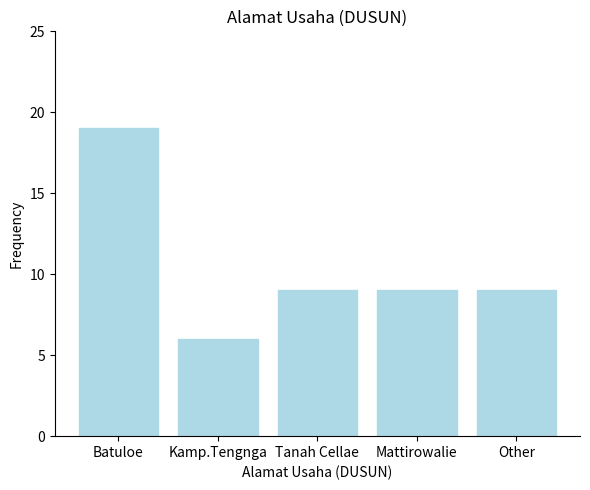

What is the approximate value at Mattirowalie?

9